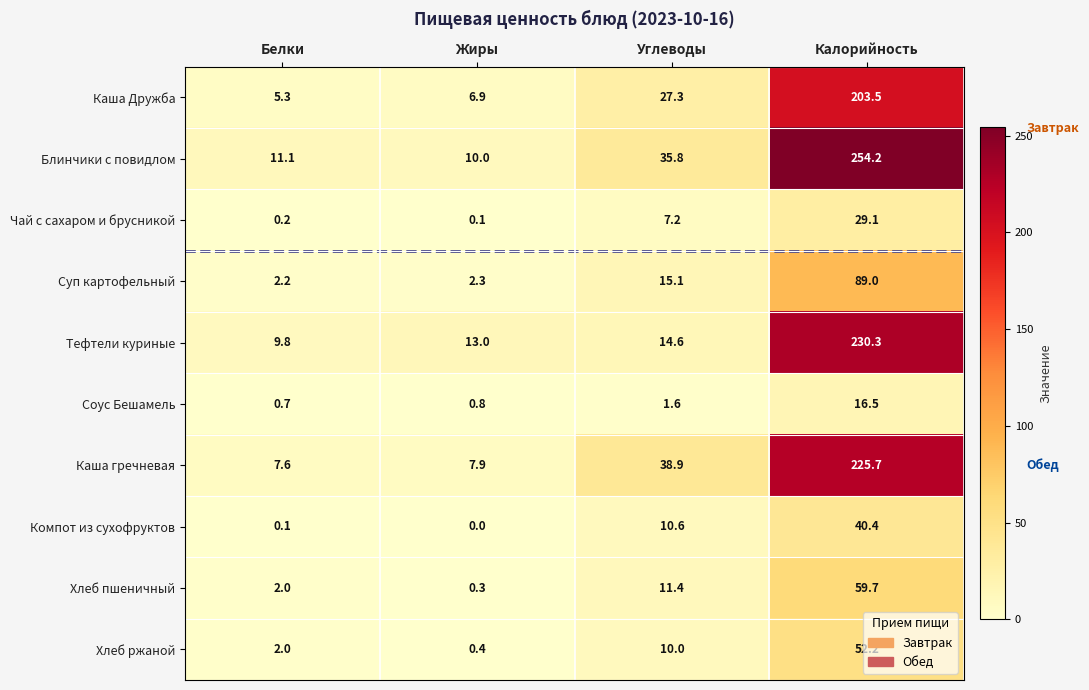

What is the sum of the Чай с сахаром и брусникой values at Калорийность and Жиры?

29.2